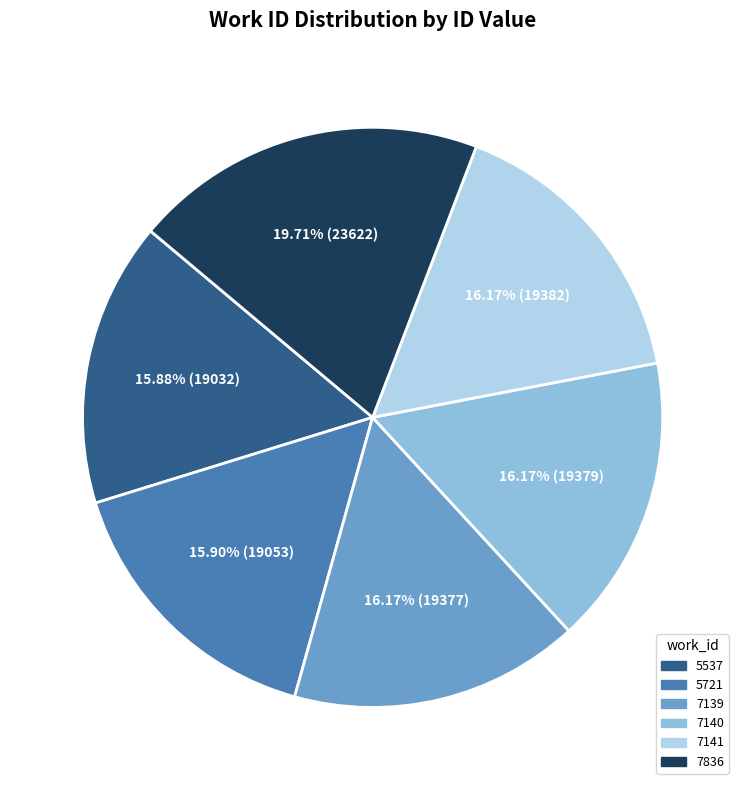

To the nearest percent, what is the combined percentage of 5537 and 7139?

32%